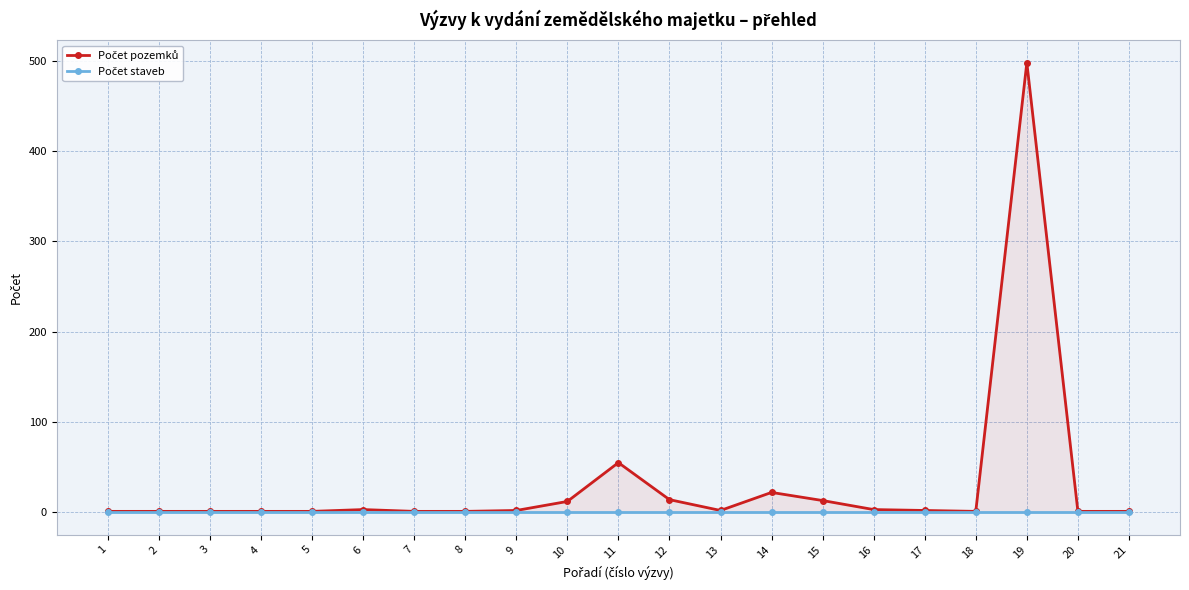

True or false: Počet pozemků and Počet staveb cross at least once.

False